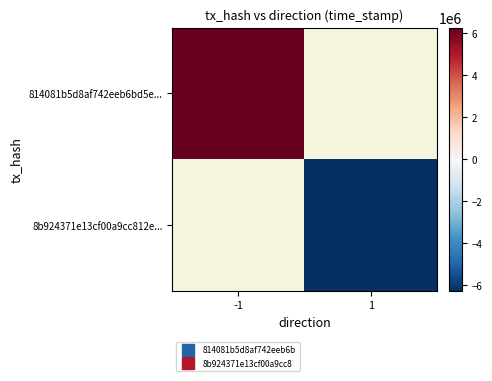

Is it true that 814081b5d8af742eeb6bd5e... equals 6269246.5 at -1?

True